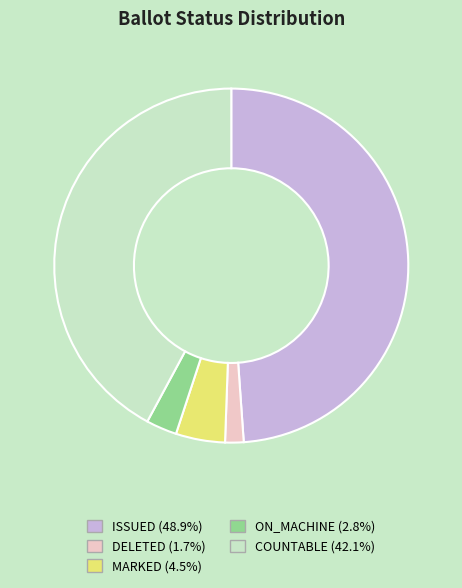

Rank the categories by value from highest to lowest.

ISSUED, COUNTABLE, MARKED, ON_MACHINE, DELETED